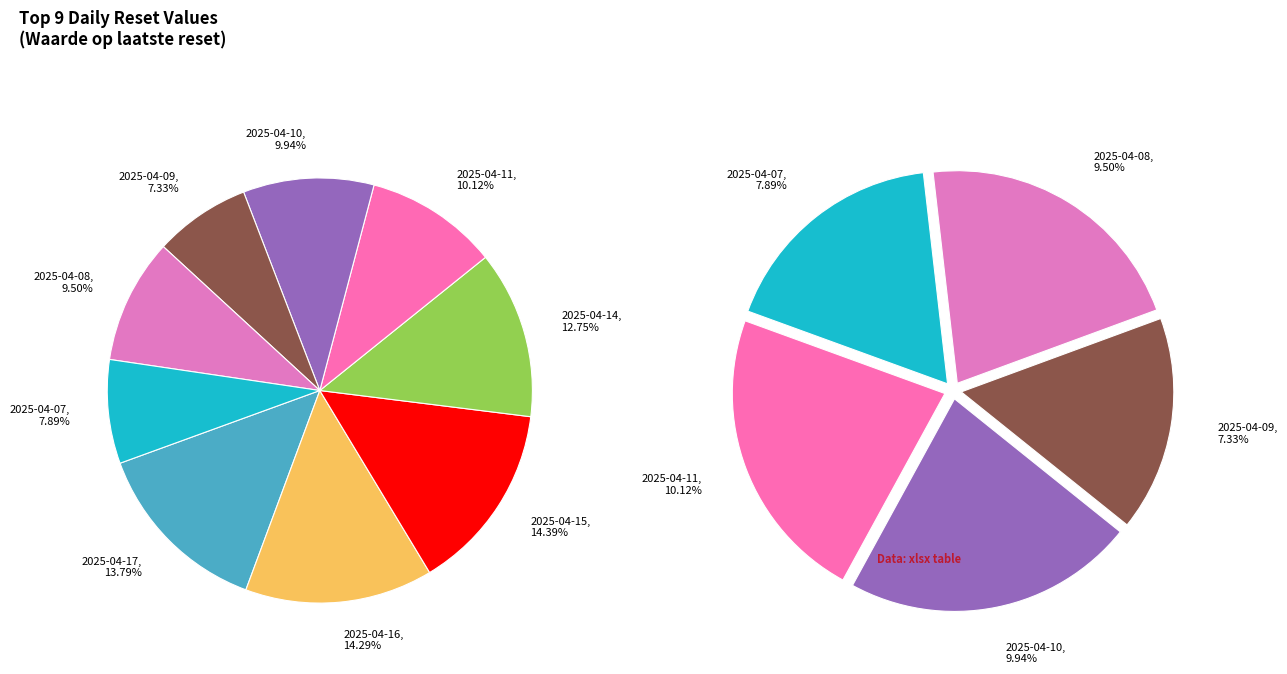

To the nearest percent, what is the combined percentage of 2025-04-09 and 2025-04-16?

22%